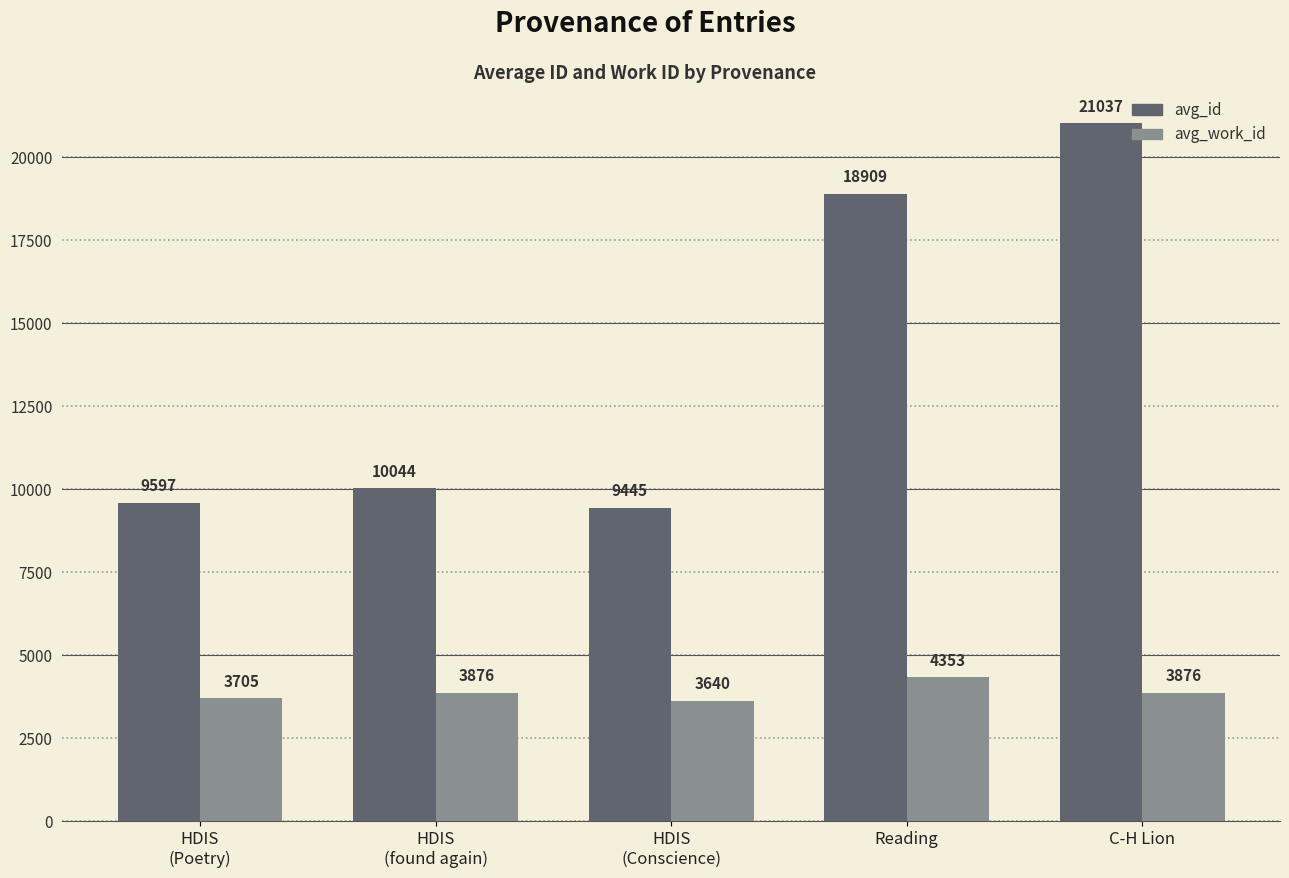

Which label corresponds to the largest value in the chart?

C-H Lion